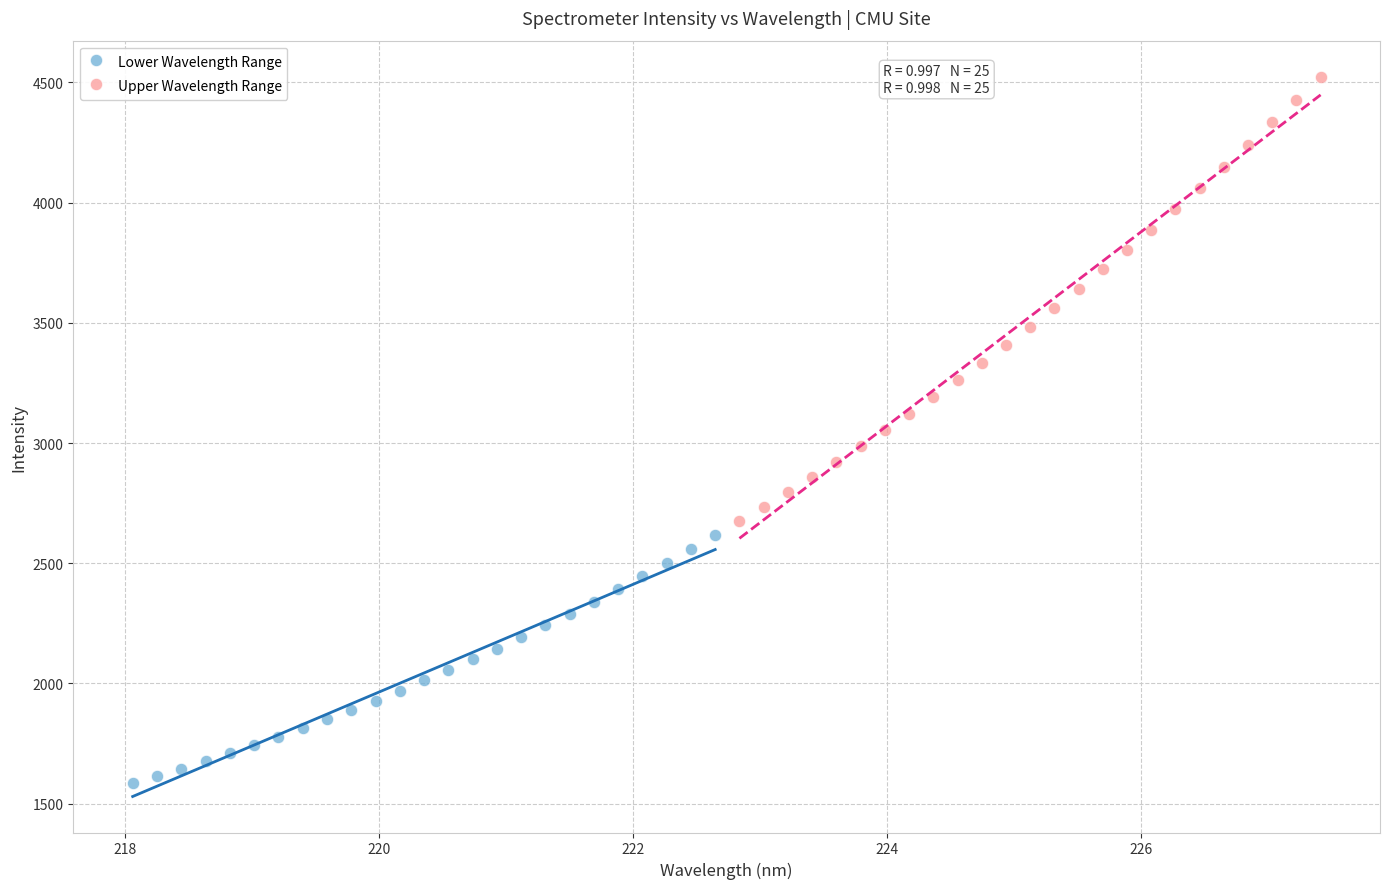

Which series contains the lowest Y value?

Lower Wavelength Range